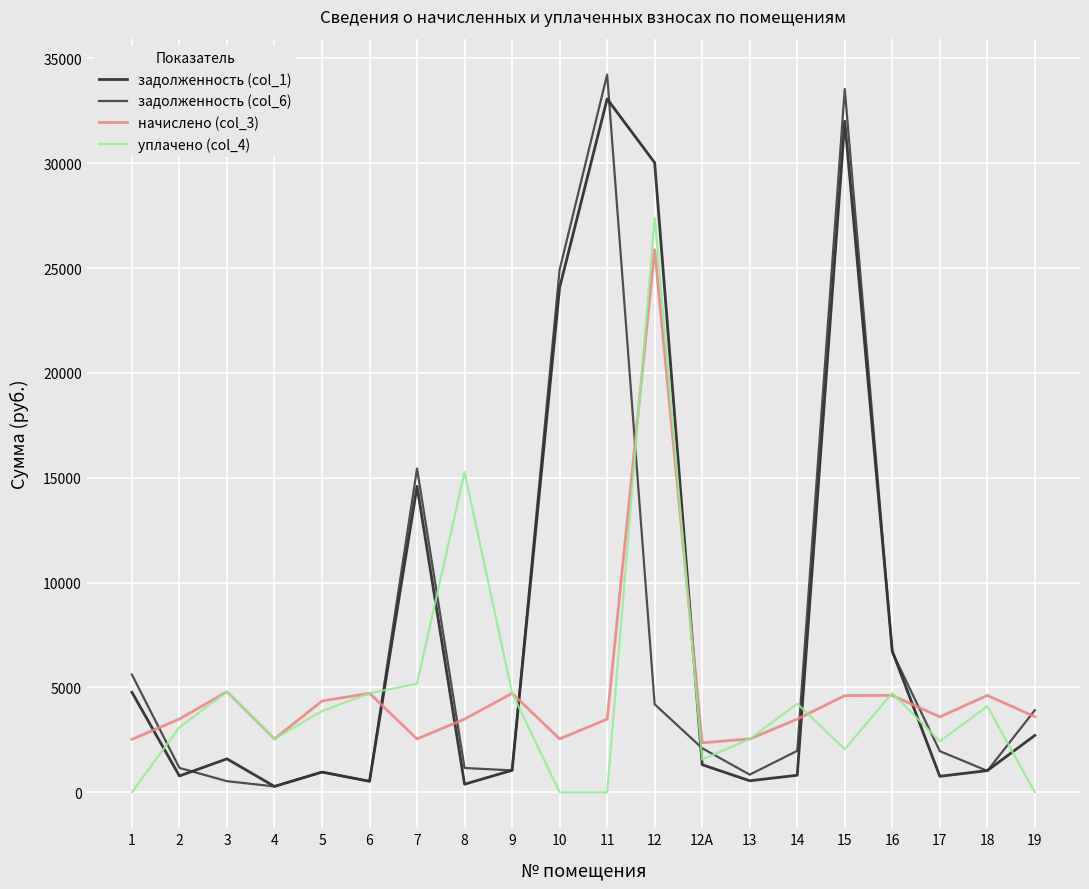

Count the number of categories in the chart.

20